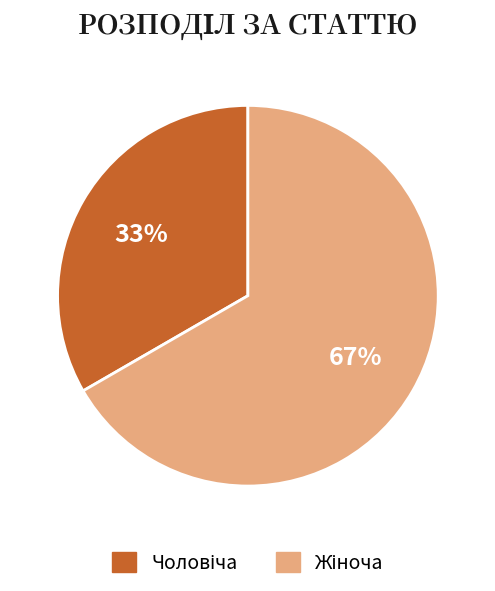

Does any single category account for the majority?

Yes